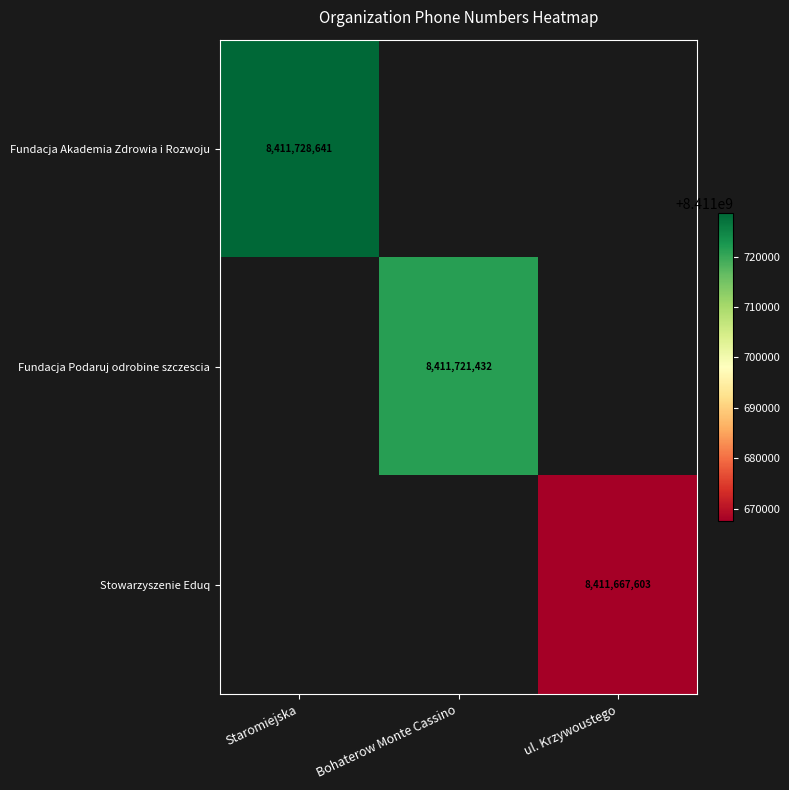

Is it true that Stowarzyszenie Eduq equals 14564188859 at ul. Krzywoustego?

False